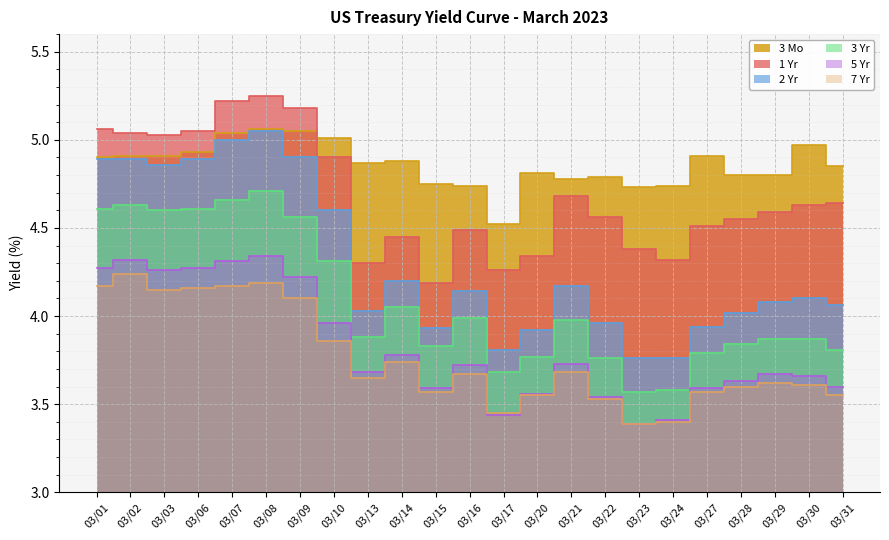

Rank the series by their maximum value, from highest to lowest.

1 Yr, 3 Mo, 2 Yr, 3 Yr, 5 Yr, 7 Yr